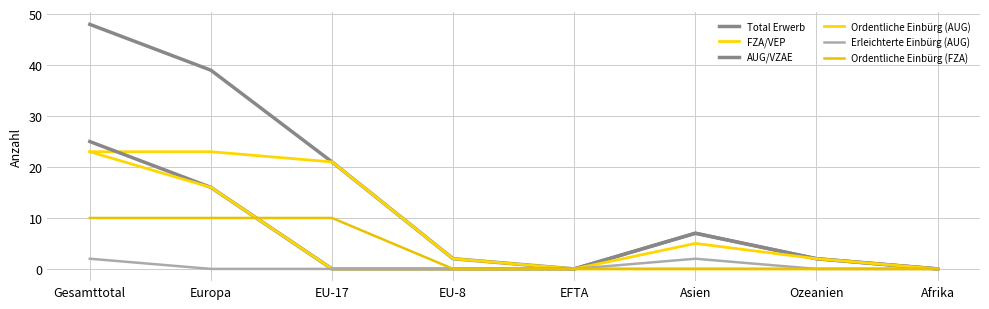

In AUG/VZAE, how many points are higher than both neighbors (excluding endpoints)?

1